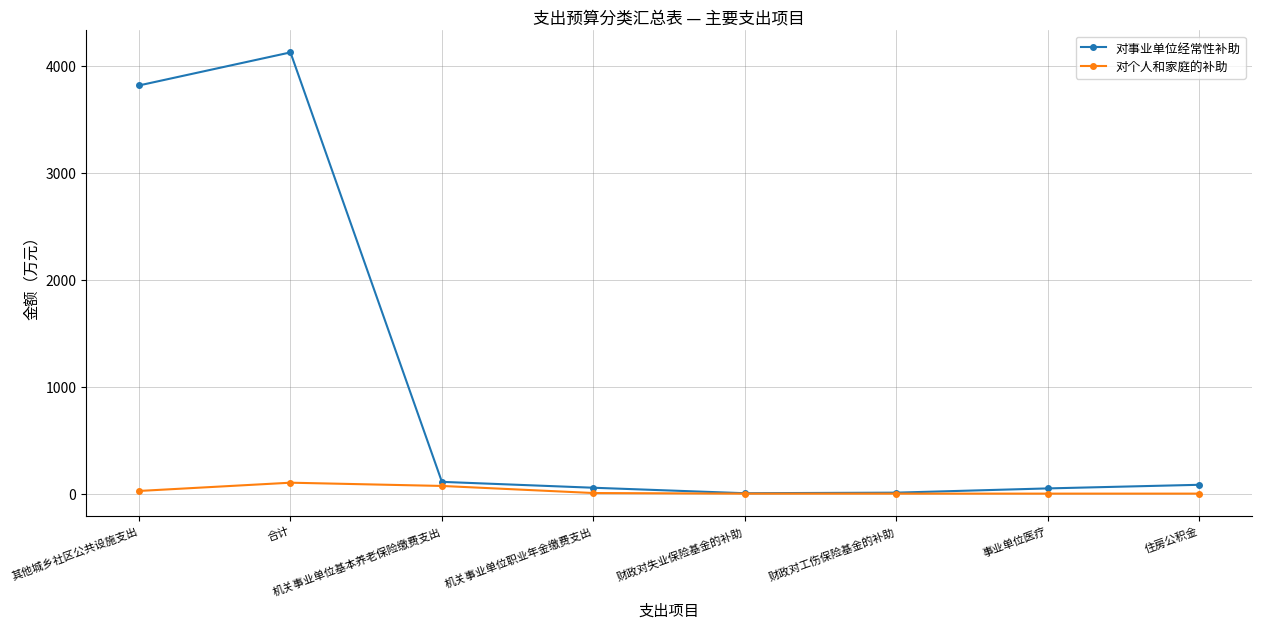

Which series has the largest total across all categories?

对事业单位经常性补助